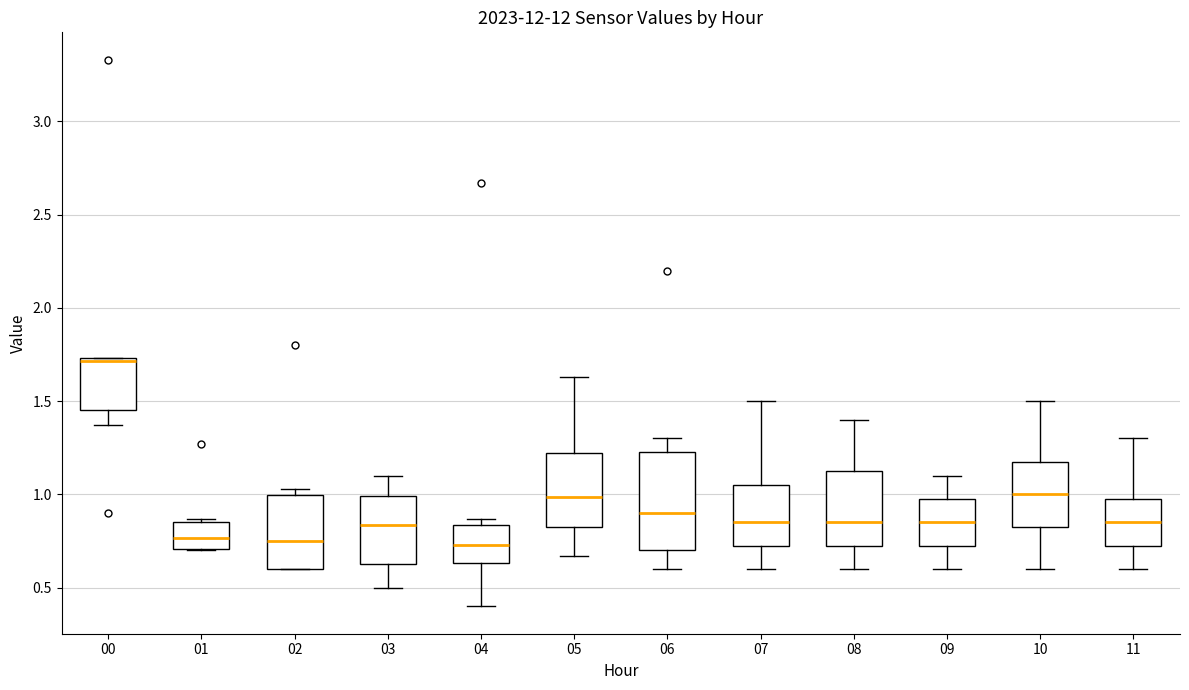

Comparing the boxes themselves (not the whiskers), which one is the tallest?

06